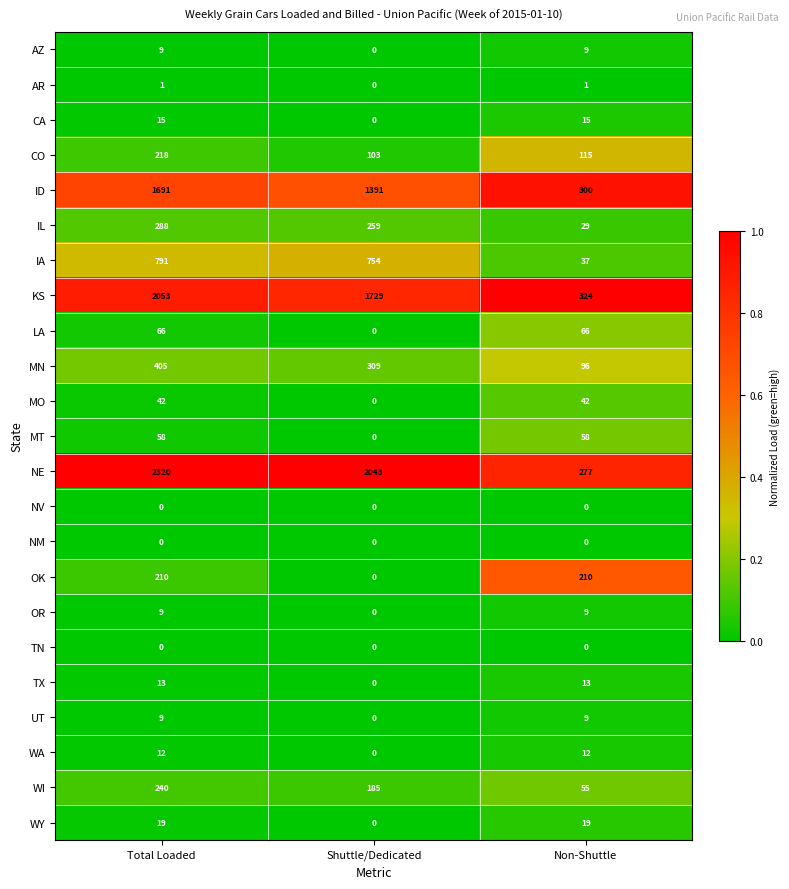

Which series has the largest range (max minus min)?

NE